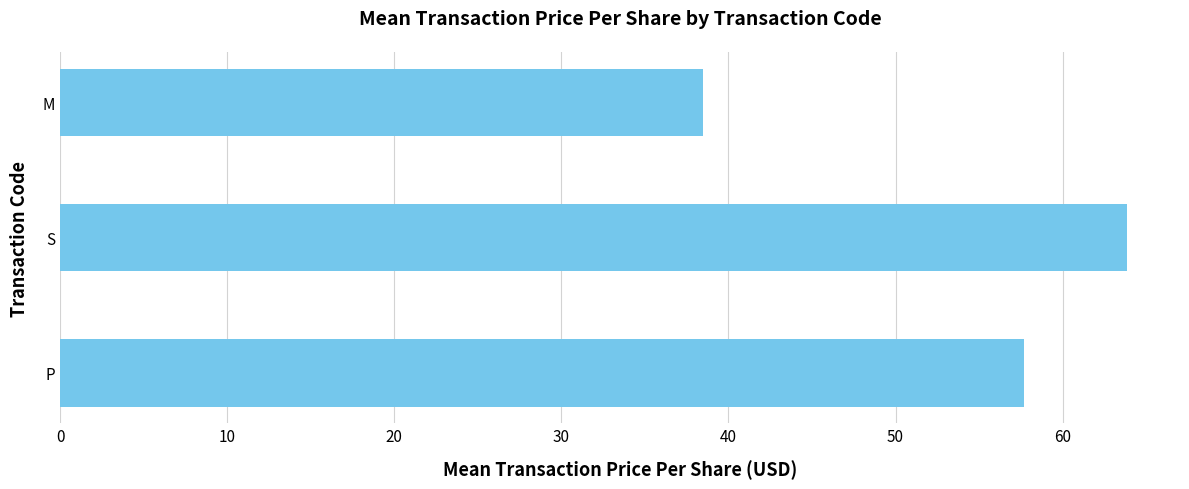

At which category does the chart reach its peak across all series?

S